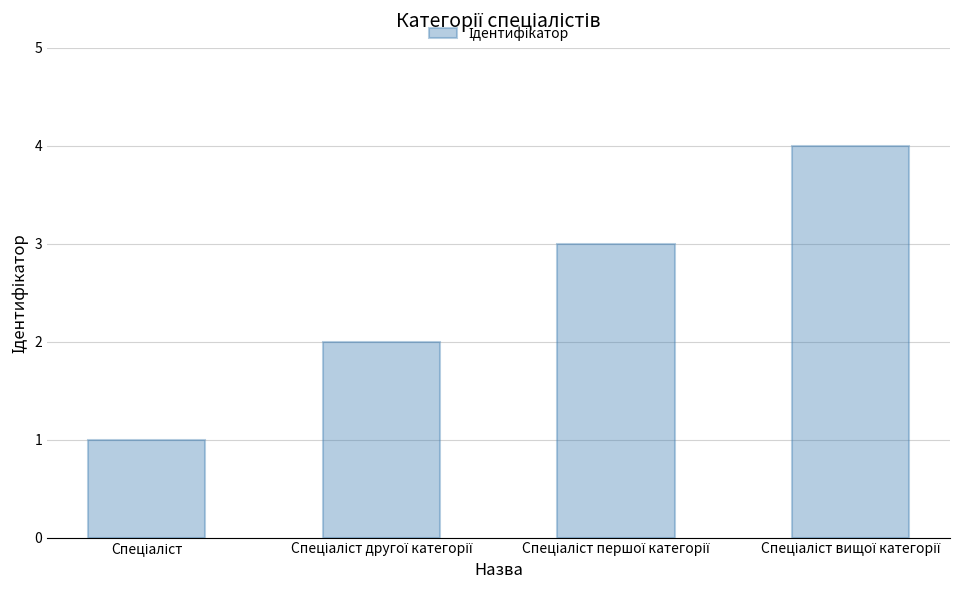

What is the greatest value displayed?

4